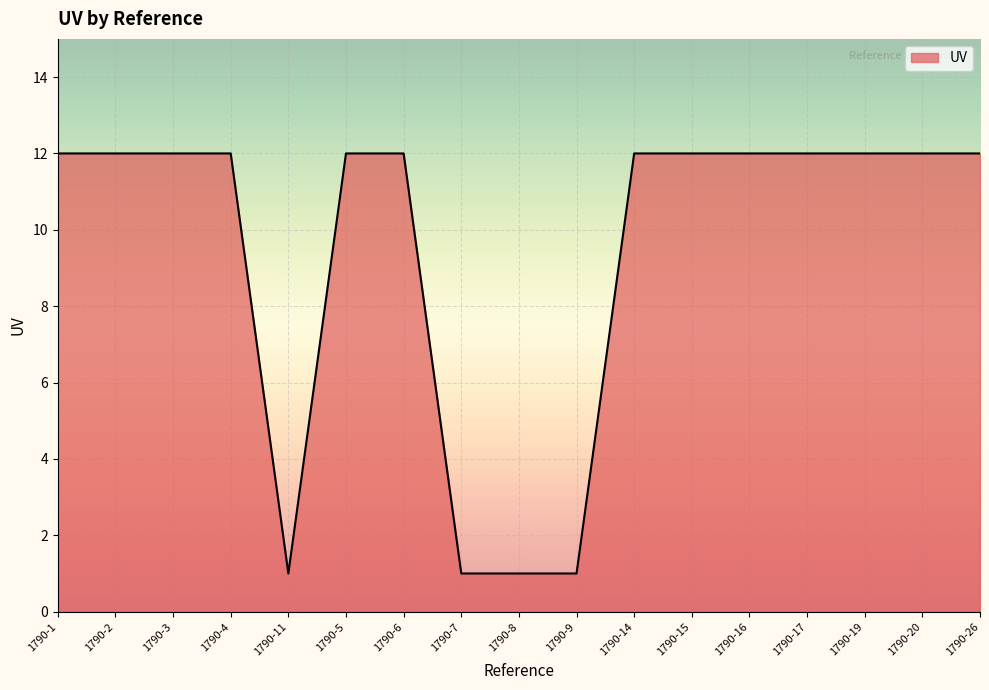

Reading left to right, transcribe all the data shown in this chart.

1790-1=12	1790-2=12	1790-3=12	1790-4=12	1790-11=1	1790-5=12	1790-6=12	1790-7=1	1790-8=1	1790-9=1	1790-14=12	1790-15=12	1790-16=12	1790-17=12	1790-19=12	1790-20=12	1790-26=12